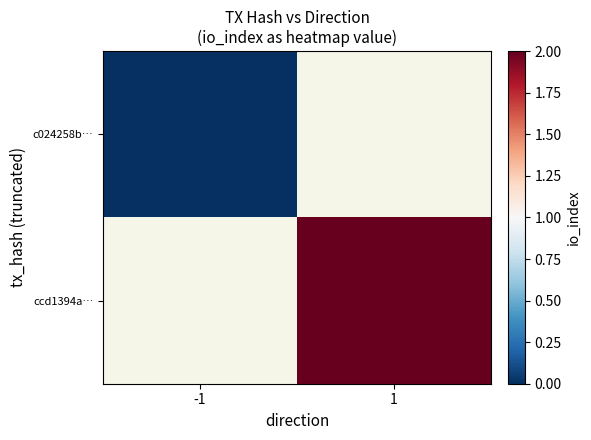

True or false: ccd1394a… has a value of 1.4 at 1.

False